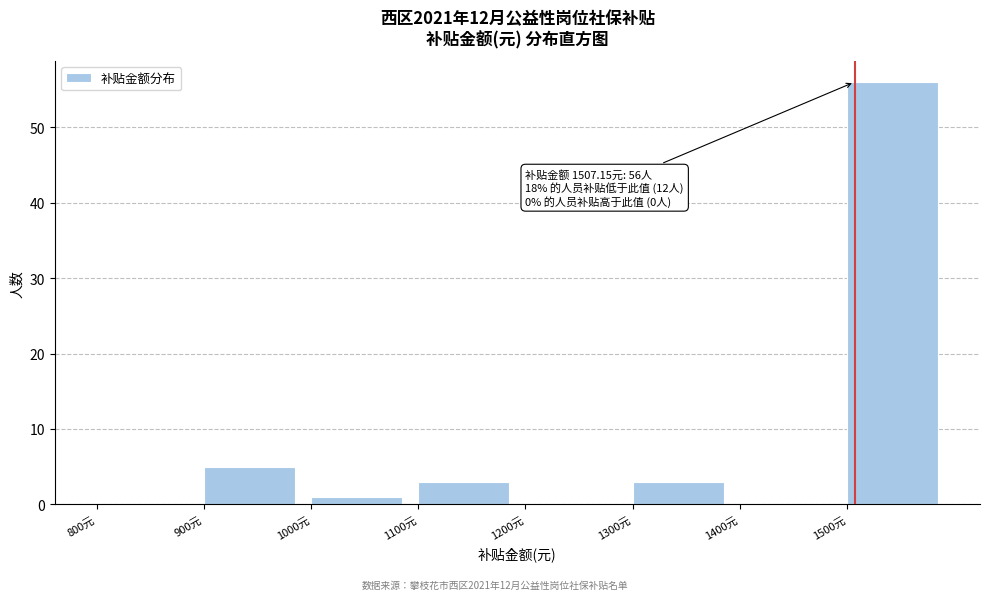

Over which range of the x-axis is the bar tallest?

1500 to 1600